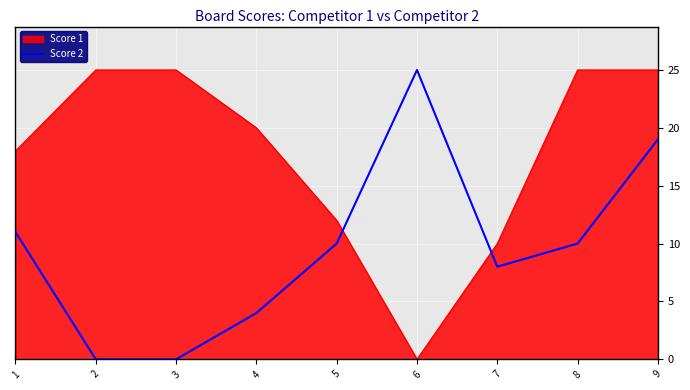

How many series are shown in this chart?

2